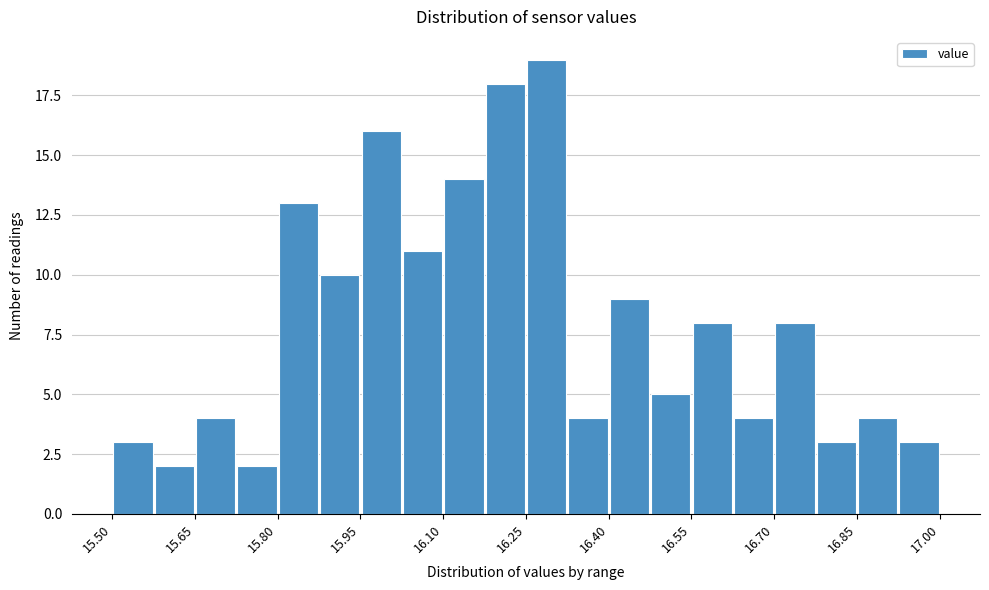

Around what value on the x-axis is the tallest bar? Give the approximate position of its centre, as read against the axis.

16.28